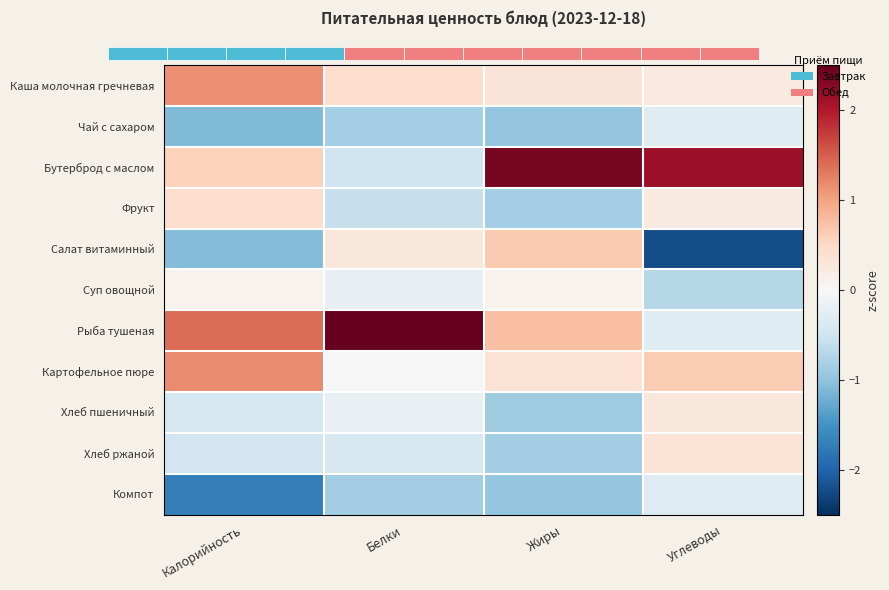

At which label is Хлеб пшеничный closest to 0?

Белки